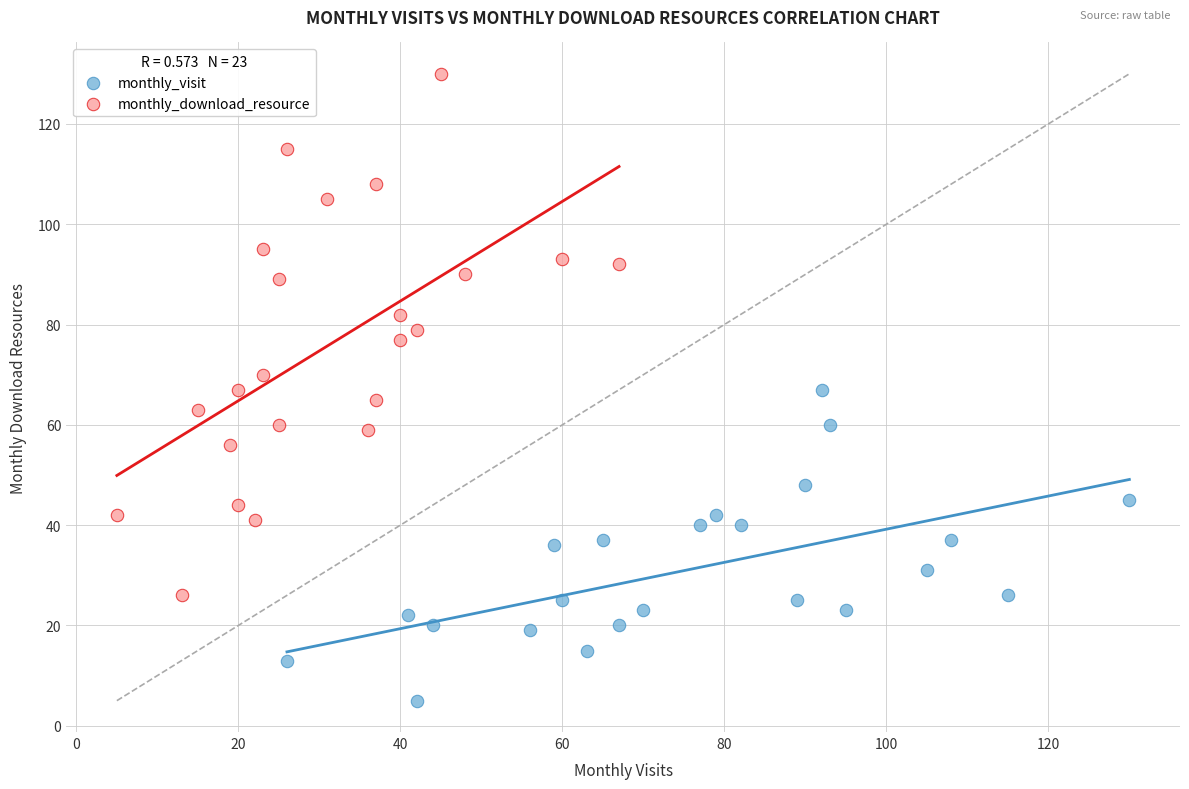

Which series contains the lowest Y value?

monthly_visit